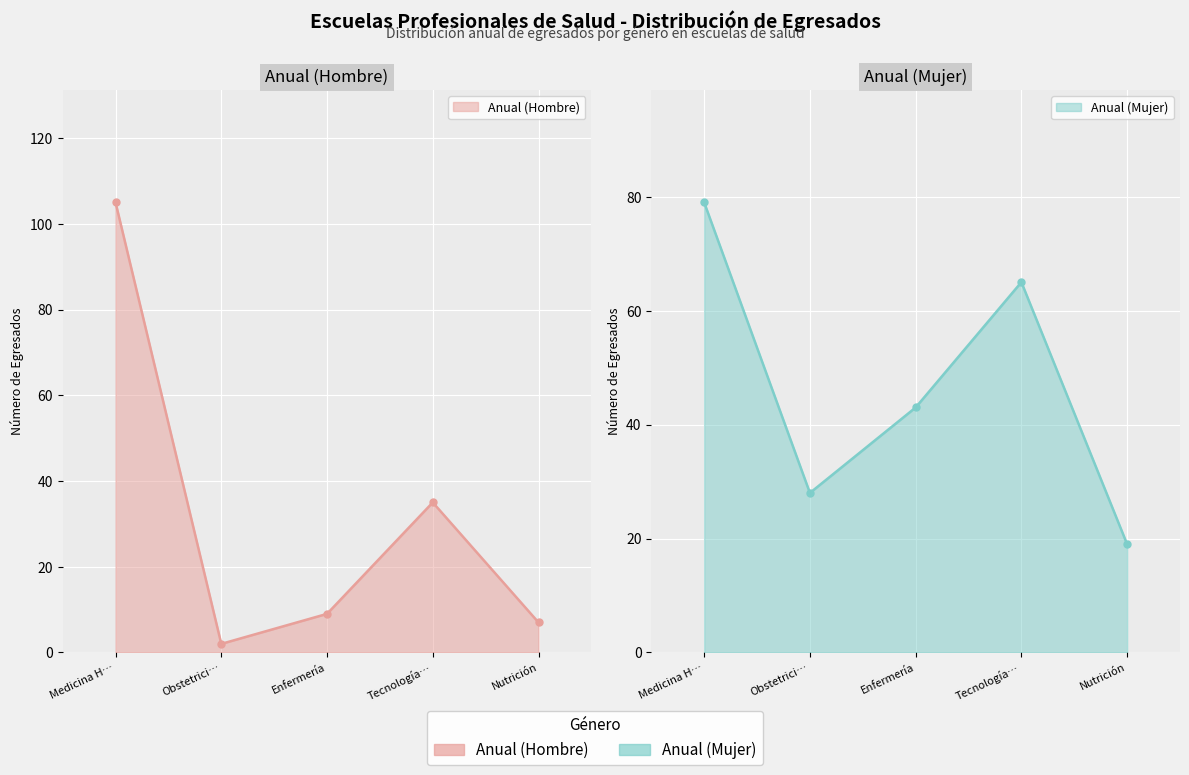

What is the greatest value displayed?

105